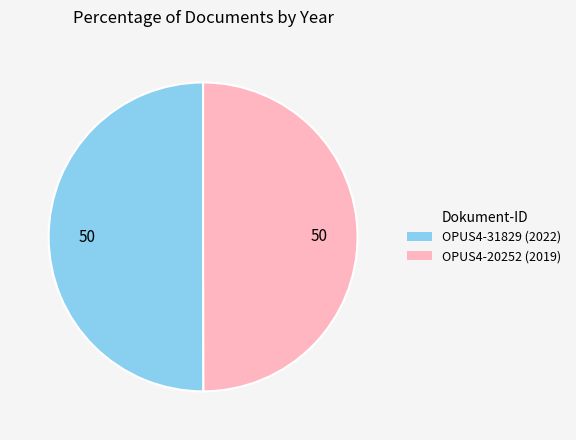

Do OPUS4-20252 and OPUS4-31829 together represent more than half of the pie?

Yes